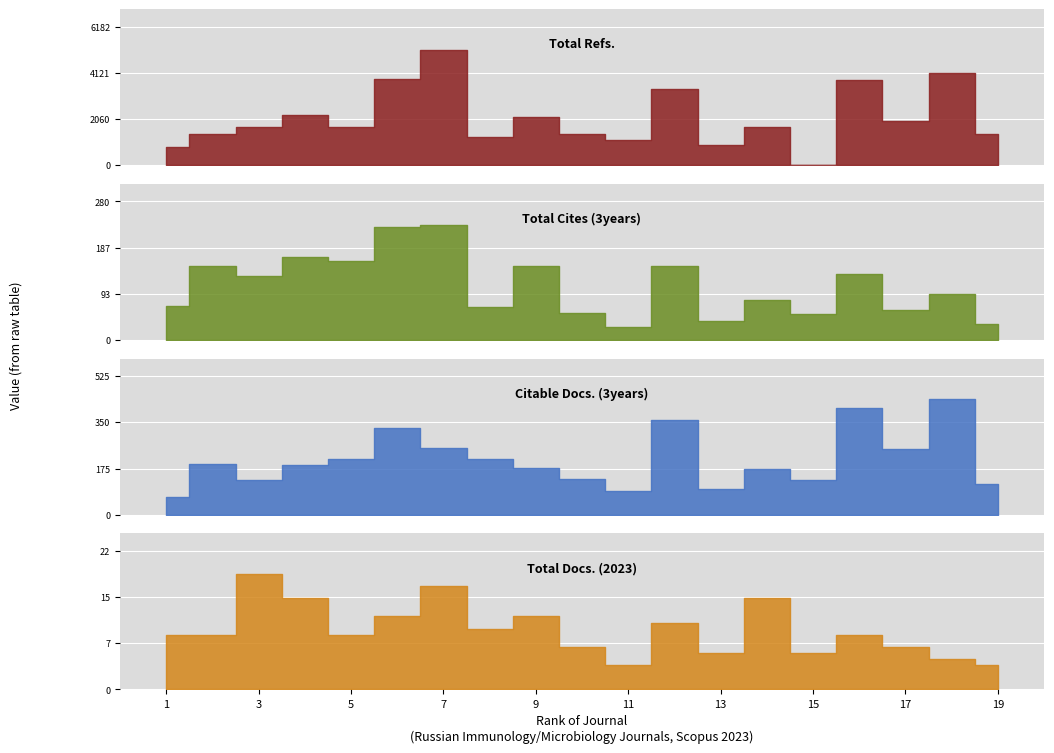

At 19, list the series in order from smallest to largest.

Total Docs. (2023), Total Cites (3years), Citable Docs. (3years), Total Refs.